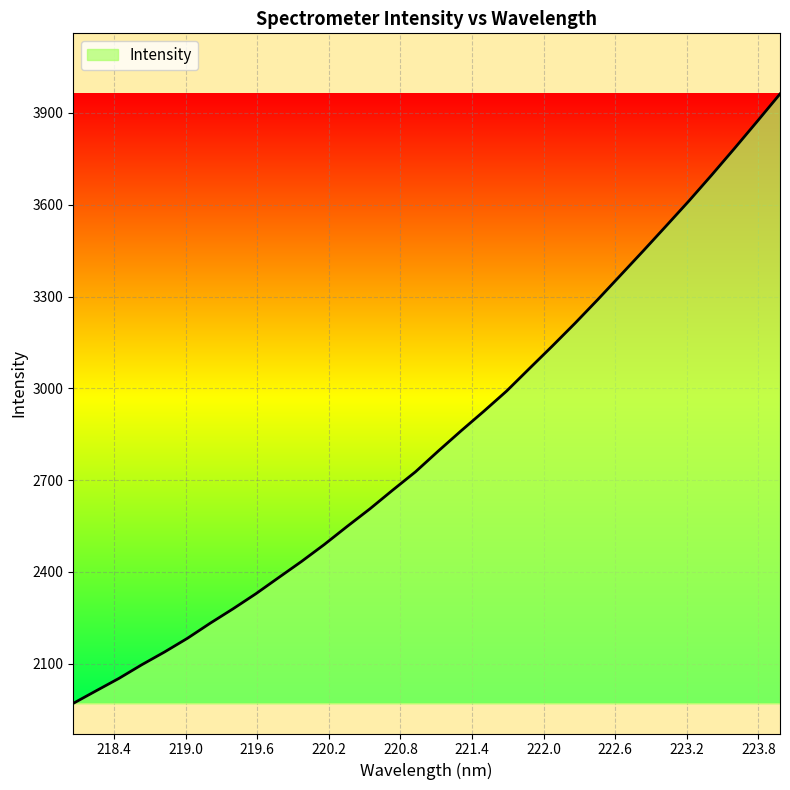

What is the difference between the maximum and minimum values?

1991.3